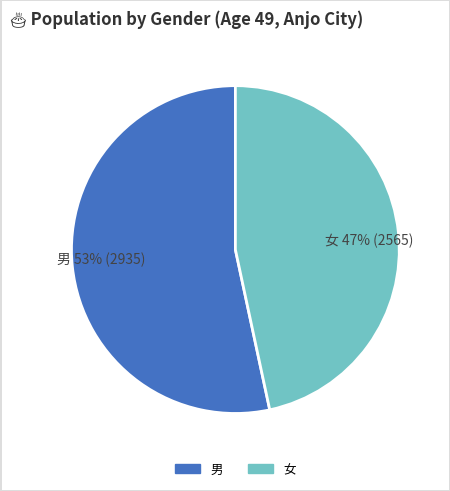

True or false: 女 accounts for 47% of the total.

True